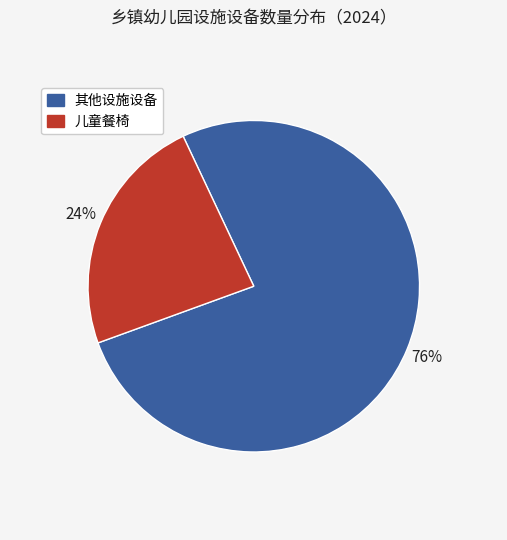

Is there any slice that represents more than half of the pie?

Yes